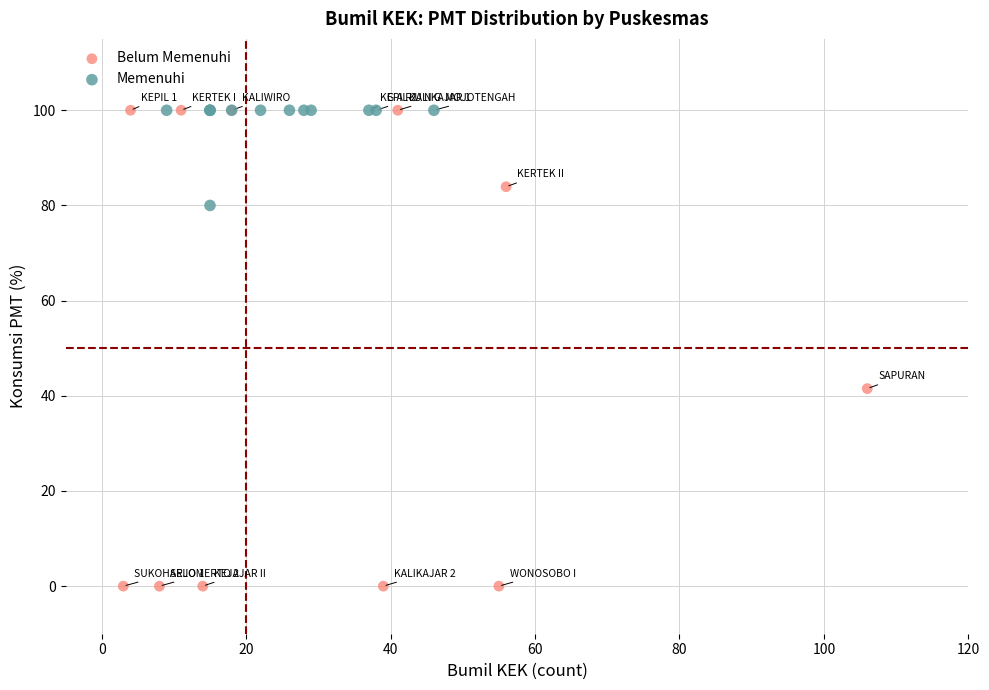

Which series reaches the minimum Y coordinate?

Belum Memenuhi